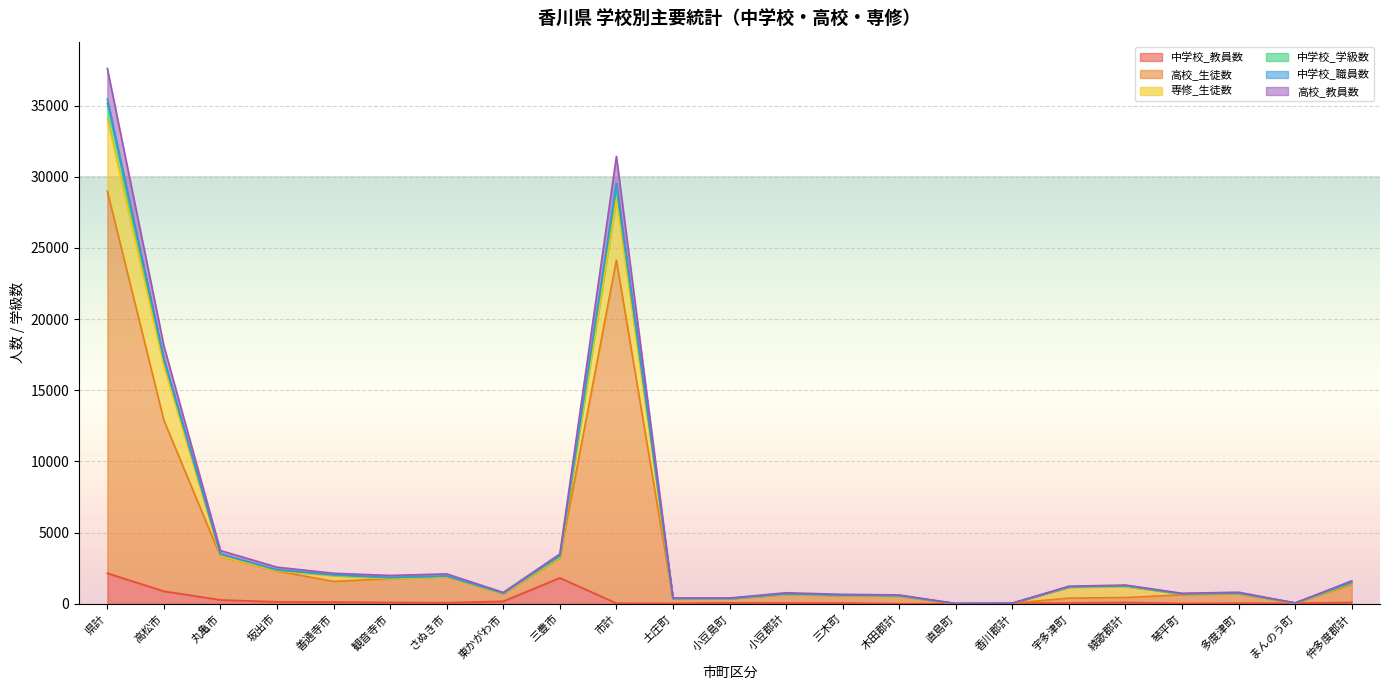

What is the difference between the 中学校_学級数 values at 丸亀市 and さぬき市?

1639